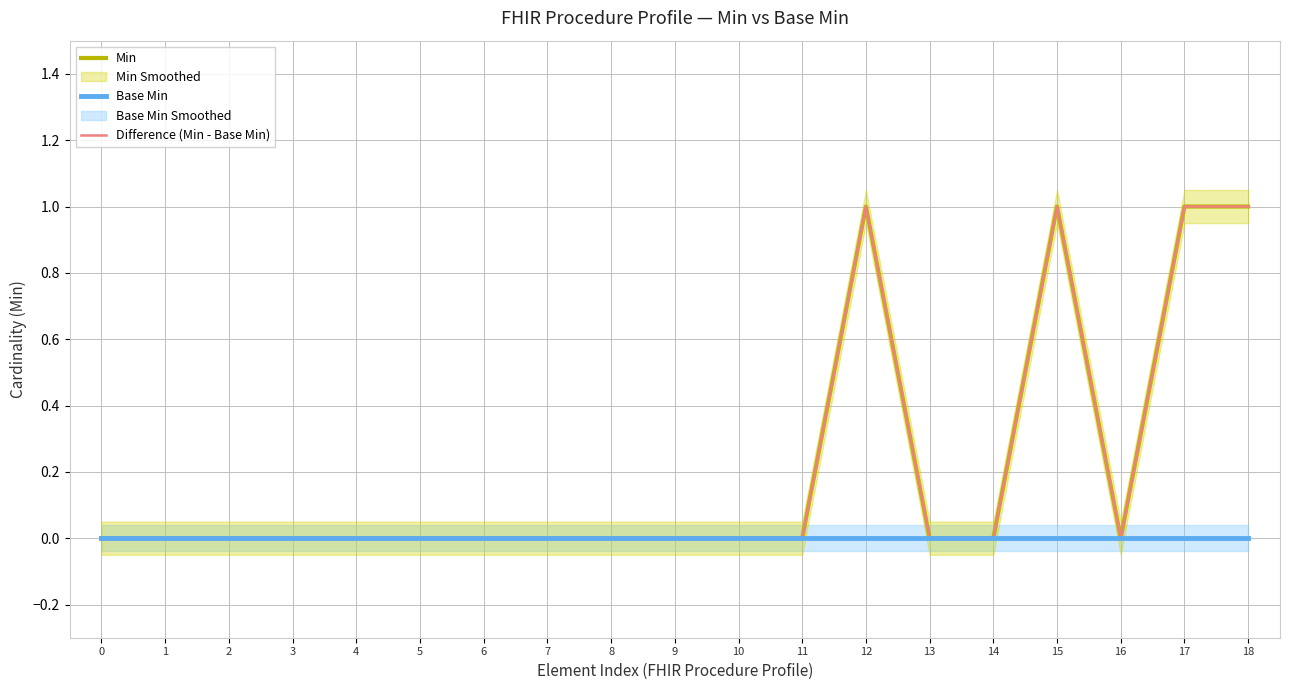

Is it true that Base Min equals 0 at 6?

True